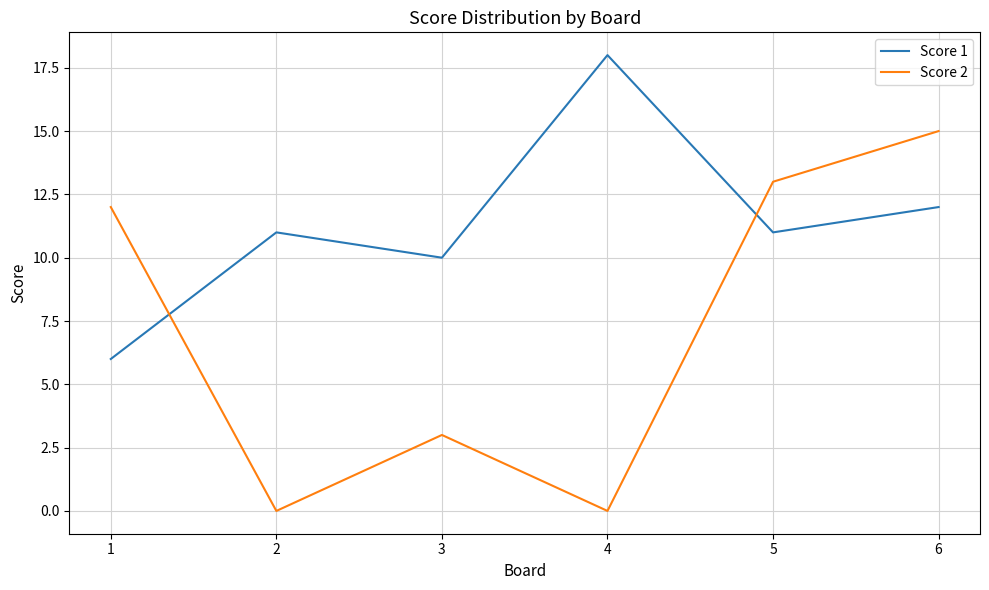

Which series has the largest total across all categories?

Score 1